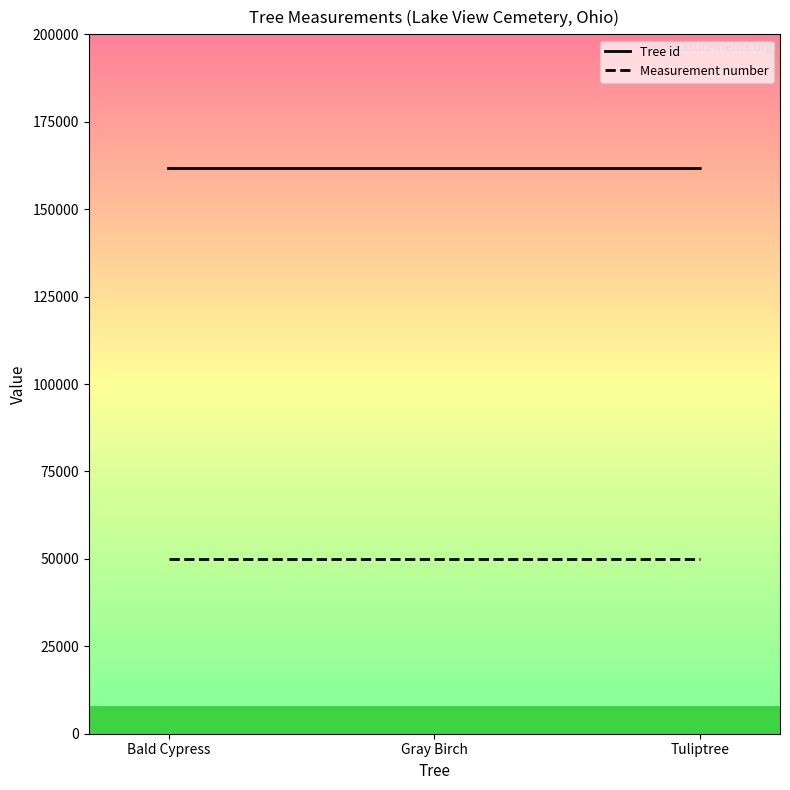

What is the total value across all series at Tuliptree?

211629